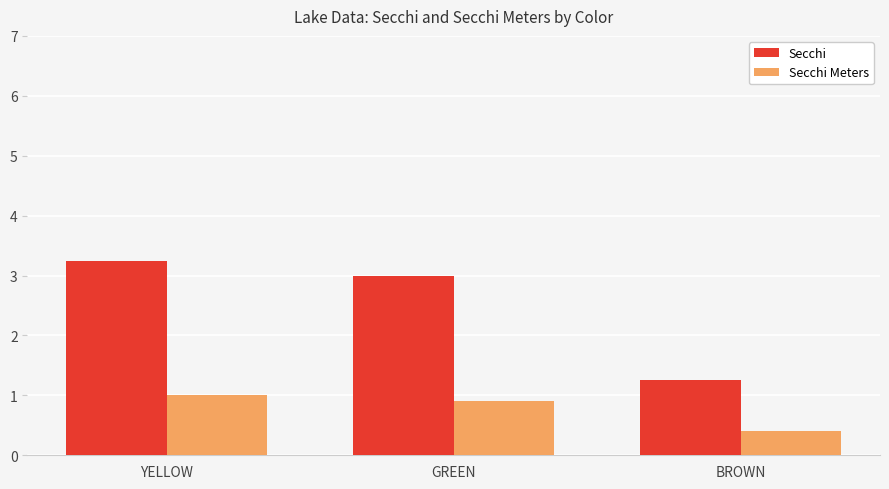

What is the sum of the Secchi values at BROWN and YELLOW?

4.5